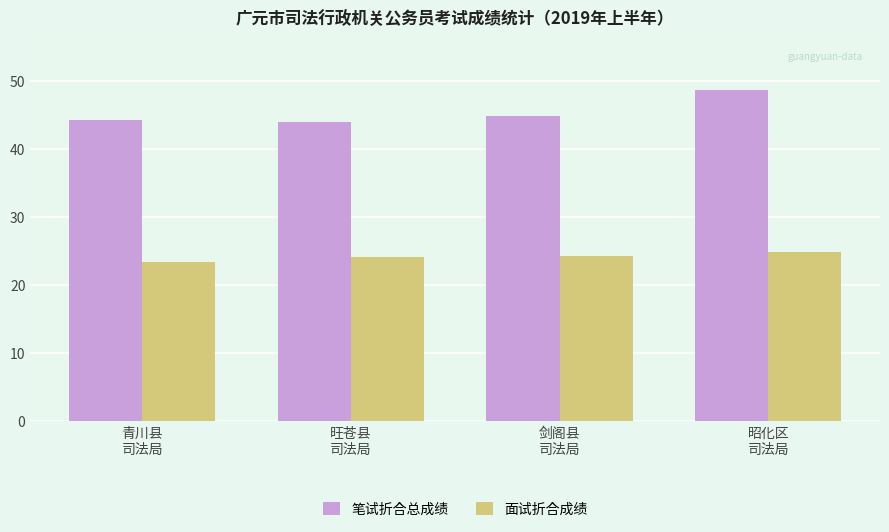

What is the label of the 1st bar from the left?

青川县
司法局